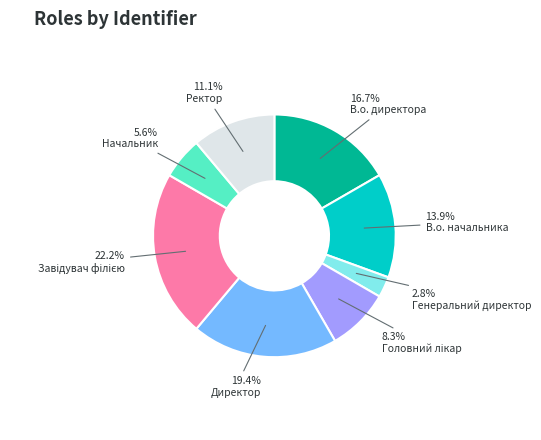

Does any single category account for the majority?

No